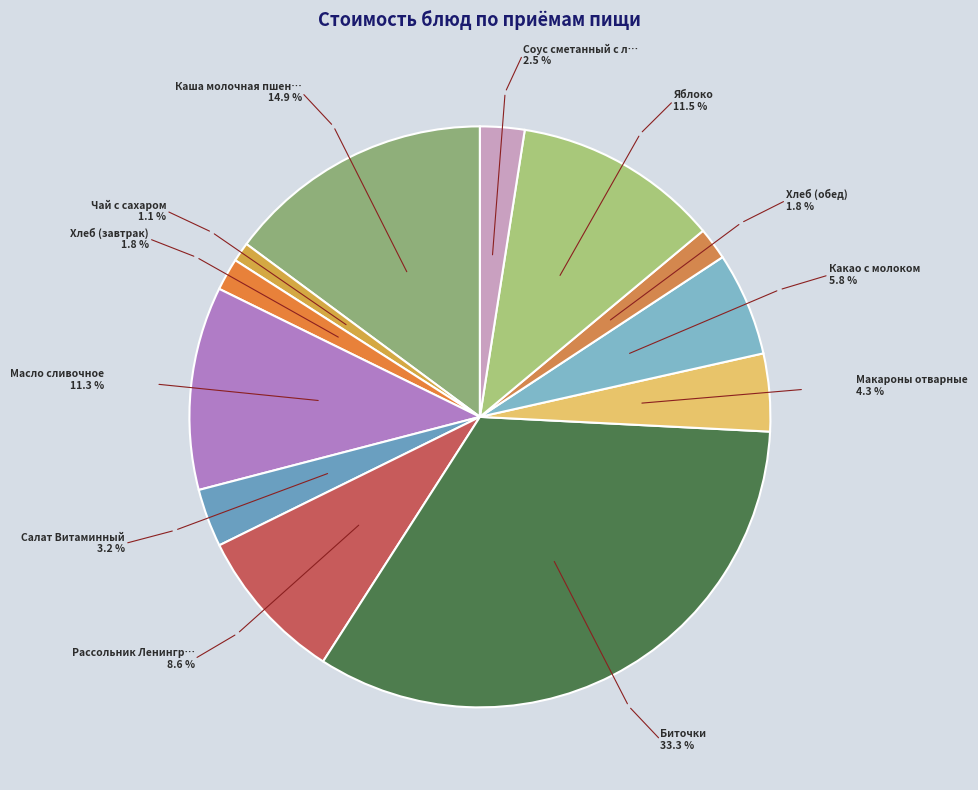

To the nearest percent, what is the average slice percentage?

8%